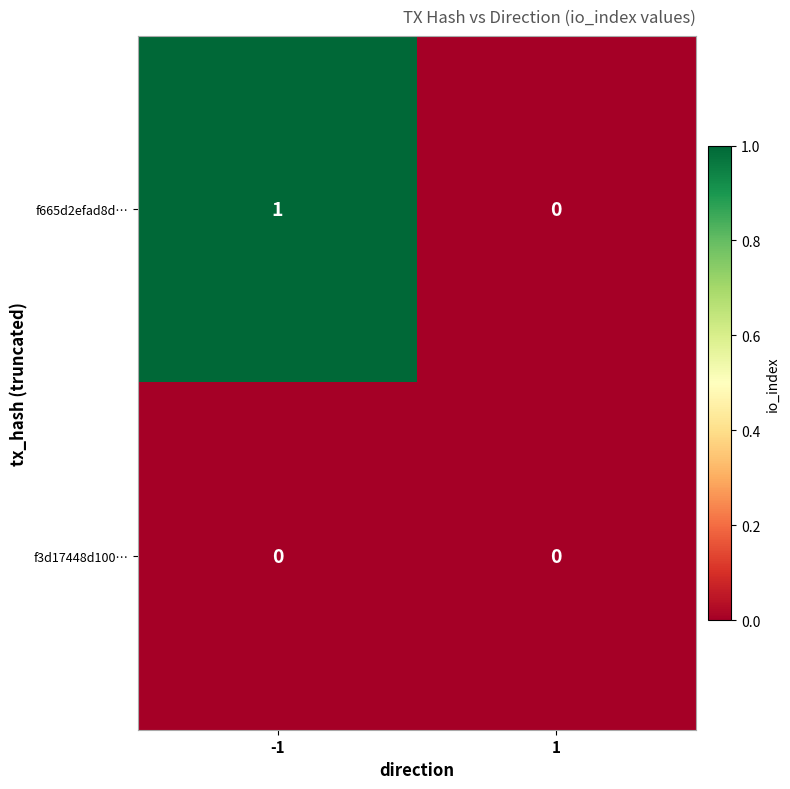

Reading left to right, extract all data points from this chart.

f665d2efad8d…: -1=1	1=0
f3d17448d100…: -1=0	1=0